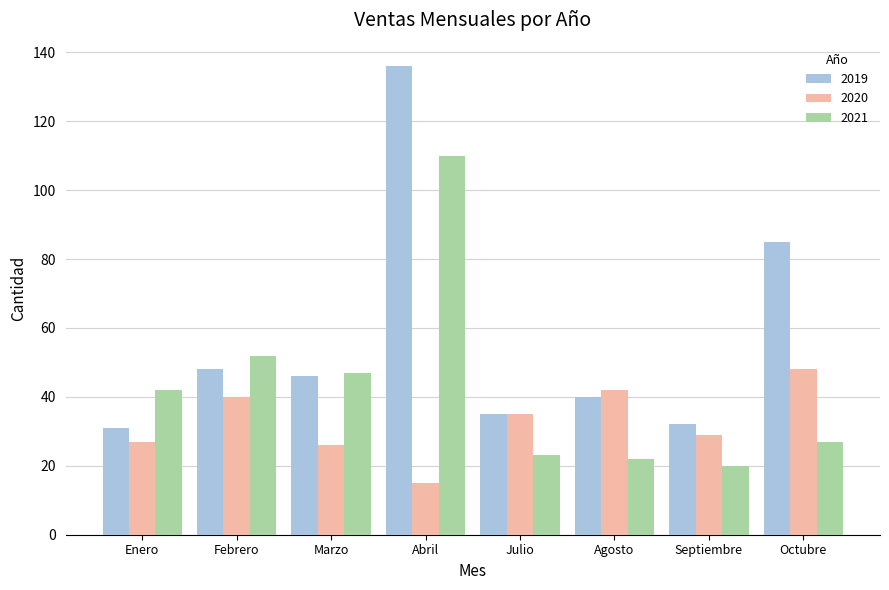

How many groups of bars are there?

8